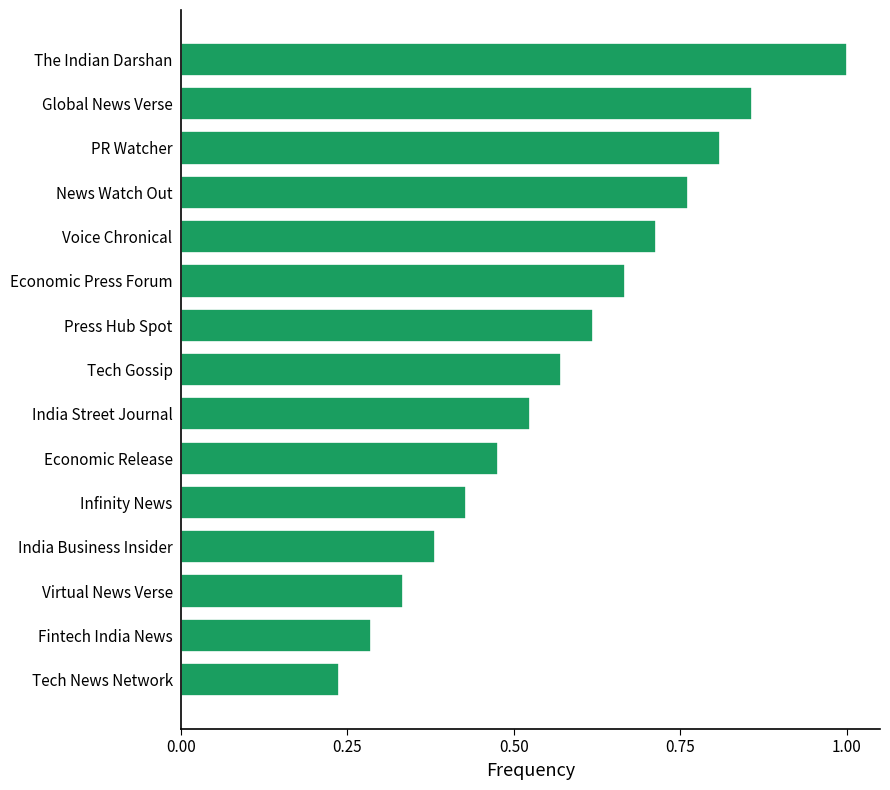

Which label corresponds to the largest value in the chart?

The Indian Darshan